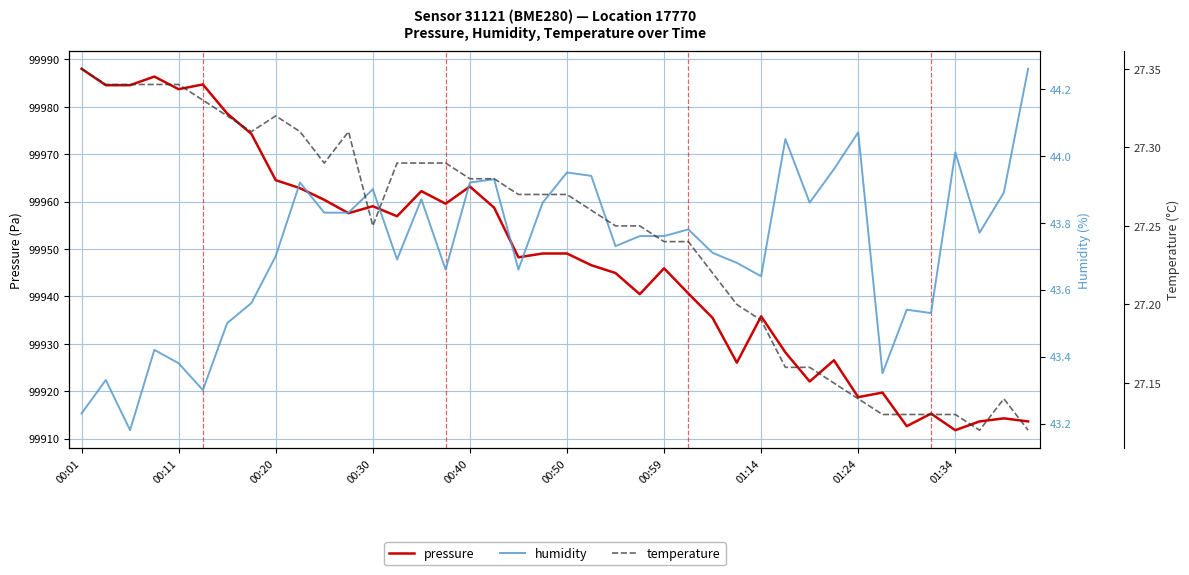

In pressure, how many points are lower than both neighbors (excluding endpoints)?

11